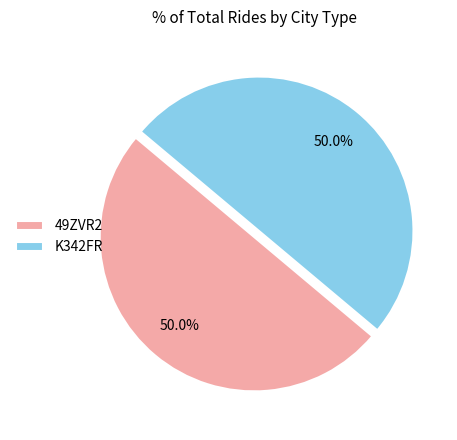

What portion of the pie excludes K342FR?

50.0%